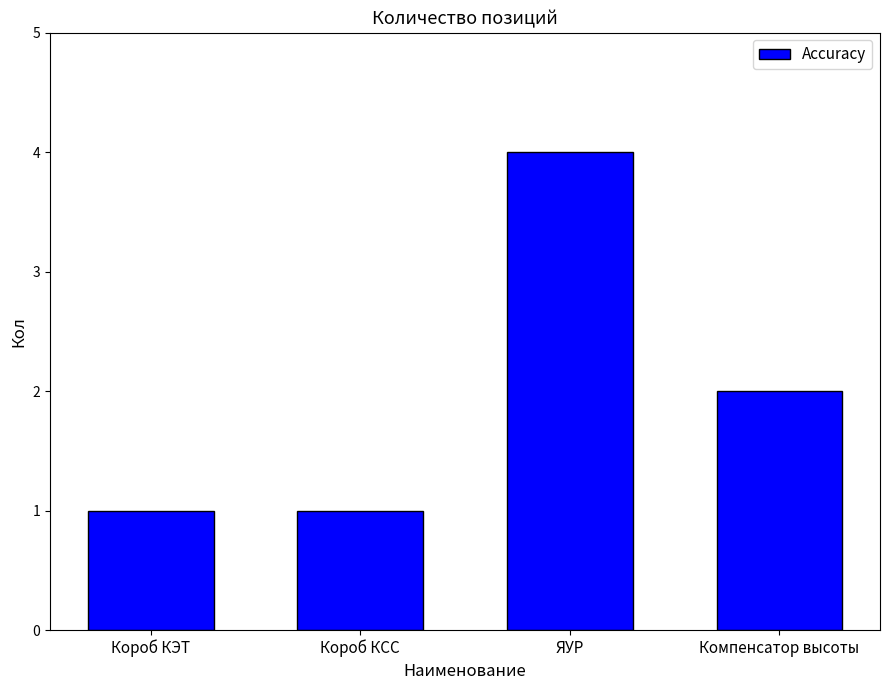

How many data points are less than 2?

2